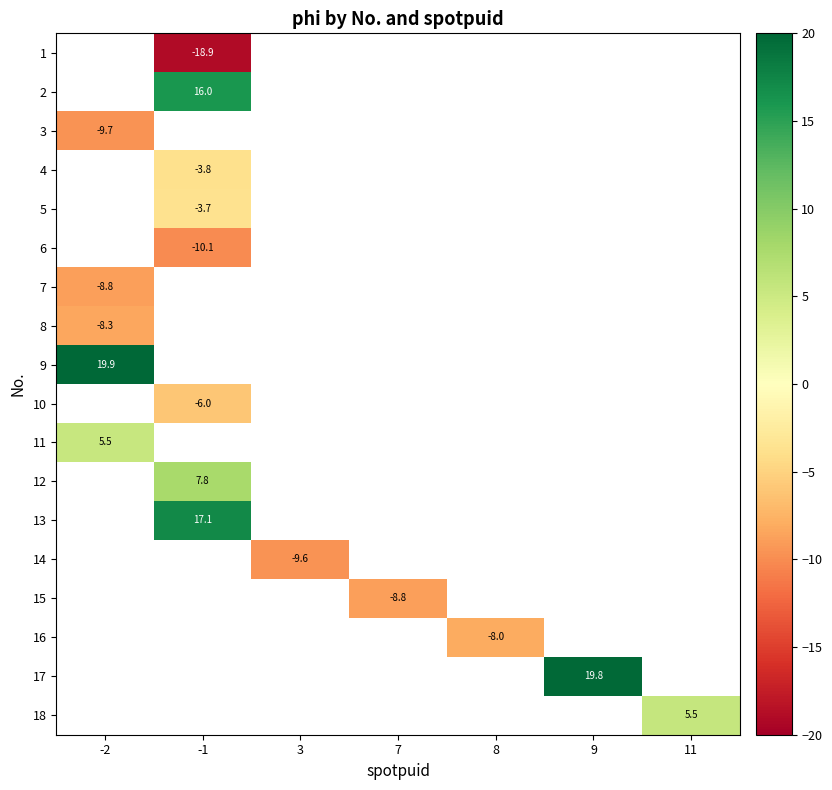

How many categories are shown in the chart?

7